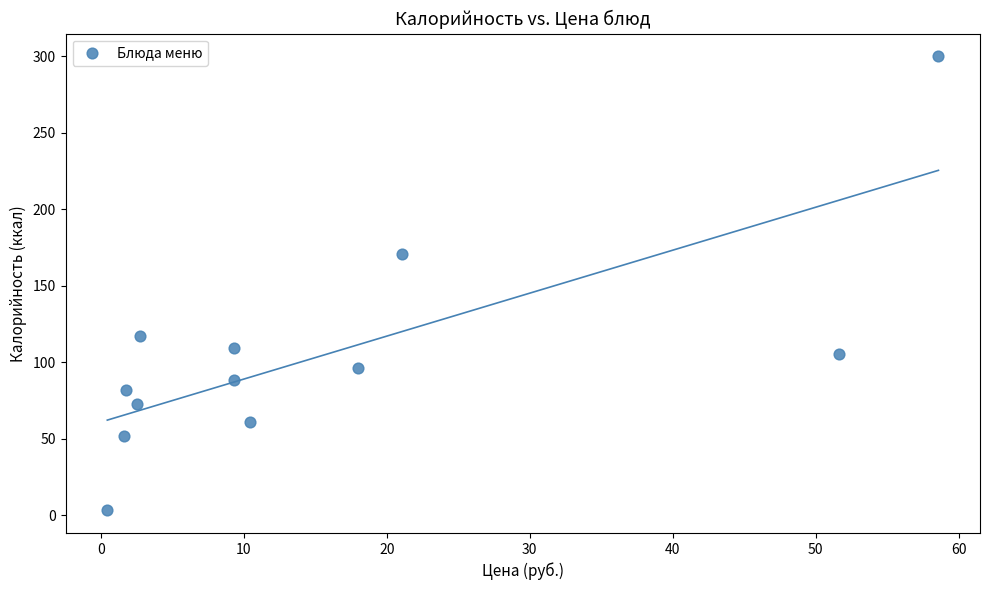

What Y value in the scatter plot is closest to 151?

170.8